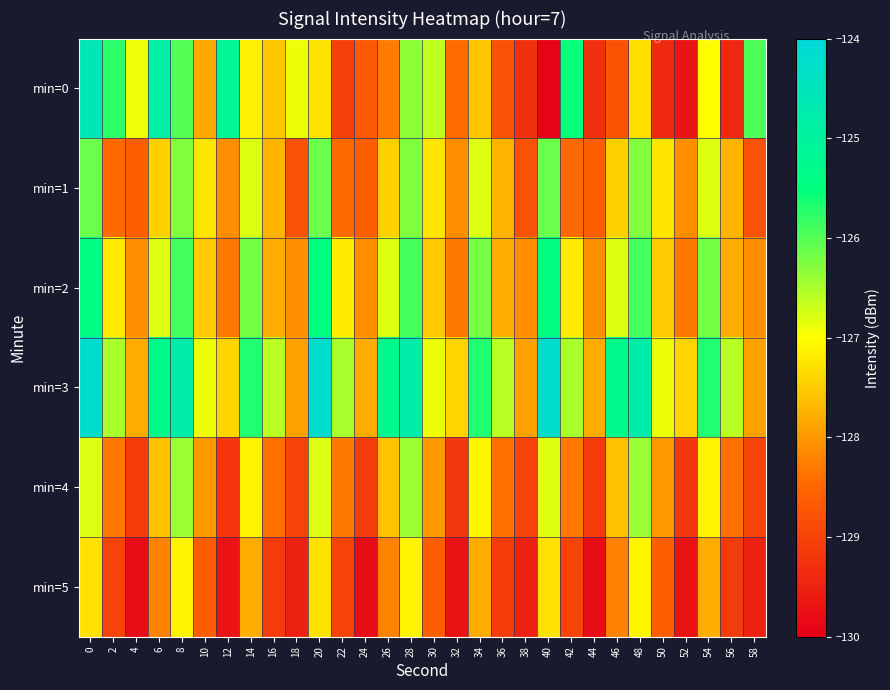

Reading left to right, extract all data points from this chart.

min=0: 0=-124.6	2=-125.8	4=-126.9	6=-124.8	8=-126.0	10=-127.8	12=-125.1	14=-127.1	16=-127.6	18=-126.9	20=-127.3	22=-129.0	24=-128.7	26=-128.3	28=-126.3	30=-126.6	32=-128.4	34=-127.6	36=-128.8	38=-129.3	40=-129.9	42=-125.6	44=-129.3	46=-128.8	48=-127.3	50=-129.4	52=-129.7	54=-127.0	56=-129.4	58=-126.0
min=1: 0=-126.1	2=-128.5	4=-128.6	6=-127.4	8=-126.3	10=-127.3	12=-128.1	14=-126.8	16=-127.7	18=-128.8	20=-126.1	22=-128.5	24=-128.6	26=-127.4	28=-126.3	30=-127.3	32=-128.1	34=-126.8	36=-127.7	38=-128.8	40=-126.1	42=-128.5	44=-128.6	46=-127.4	48=-126.3	50=-127.3	52=-128.1	54=-126.8	56=-127.7	58=-128.8
min=2: 0=-125.5	2=-127.2	4=-128.1	6=-126.8	8=-125.9	10=-127.5	12=-128.3	14=-126.2	16=-127.8	18=-128.1	20=-125.5	22=-127.2	24=-128.1	26=-126.8	28=-125.9	30=-127.5	32=-128.3	34=-126.2	36=-127.8	38=-128.1	40=-125.5	42=-127.2	44=-128.1	46=-126.8	48=-125.9	50=-127.5	52=-128.3	54=-126.2	56=-127.8	58=-128.1
min=3: 0=-124.2	2=-126.5	4=-127.8	6=-125.3	8=-124.8	10=-126.9	12=-127.4	14=-125.7	16=-126.6	18=-127.9	20=-124.2	22=-126.5	24=-127.8	26=-125.3	28=-124.8	30=-126.9	32=-127.4	34=-125.7	36=-126.6	38=-127.9	40=-124.2	42=-126.5	44=-127.8	46=-125.3	48=-124.8	50=-126.9	52=-127.4	54=-125.7	56=-126.6	58=-127.9
min=4: 0=-126.8	2=-128.3	4=-129.1	6=-127.6	8=-126.4	10=-128.0	12=-129.2	14=-127.1	16=-128.4	18=-129.0	20=-126.8	22=-128.3	24=-129.1	26=-127.6	28=-126.4	30=-128.0	32=-129.2	34=-127.1	36=-128.4	38=-129.0	40=-126.8	42=-128.3	44=-129.1	46=-127.6	48=-126.4	50=-128.0	52=-129.2	54=-127.1	56=-128.4	58=-129.0
min=5: 0=-127.3	2=-129.0	4=-129.8	6=-128.2	8=-127.1	10=-128.6	12=-129.7	14=-127.8	16=-129.1	18=-129.5	20=-127.3	22=-129.0	24=-129.8	26=-128.2	28=-127.1	30=-128.6	32=-129.7	34=-127.8	36=-129.1	38=-129.5	40=-127.3	42=-129.0	44=-129.8	46=-128.2	48=-127.1	50=-128.6	52=-129.7	54=-127.8	56=-129.1	58=-129.5